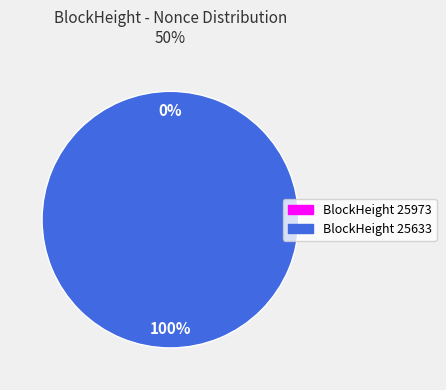

To the nearest percent, what is the combined percentage of 25633 and 25973?

100%